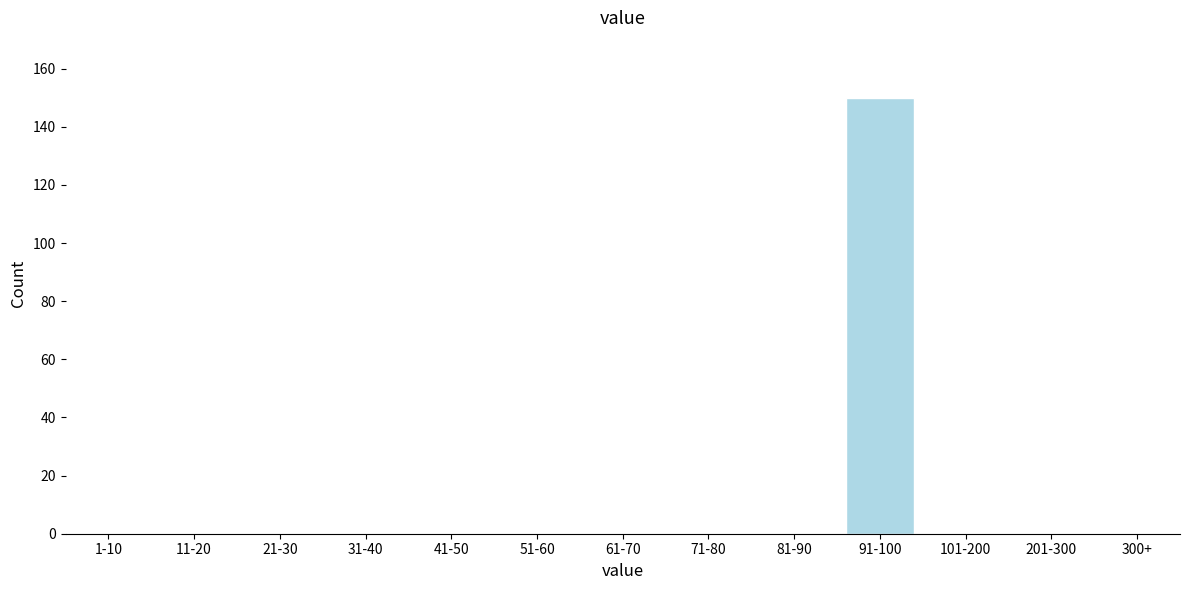

Reading right to left, what are all the values shown in this chart?

300+=0	201-300=0	101-200=0	91-100=150	81-90=0	71-80=0	61-70=0	51-60=0	41-50=0	31-40=0	21-30=0	11-20=0	1-10=0